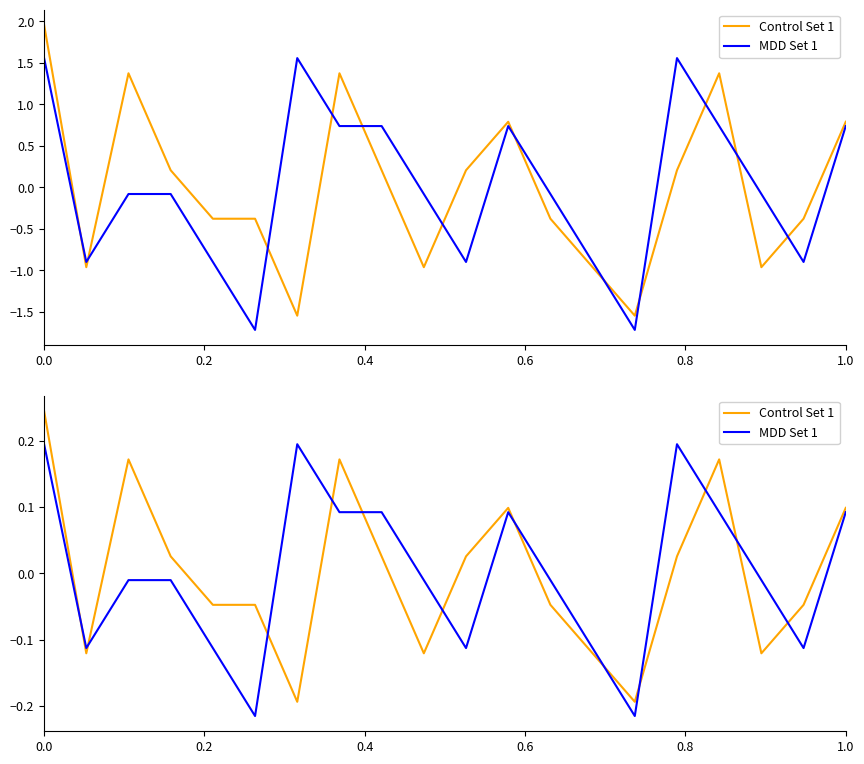

How many intersections are there between MDD Set 1 and Control Set 1?

12